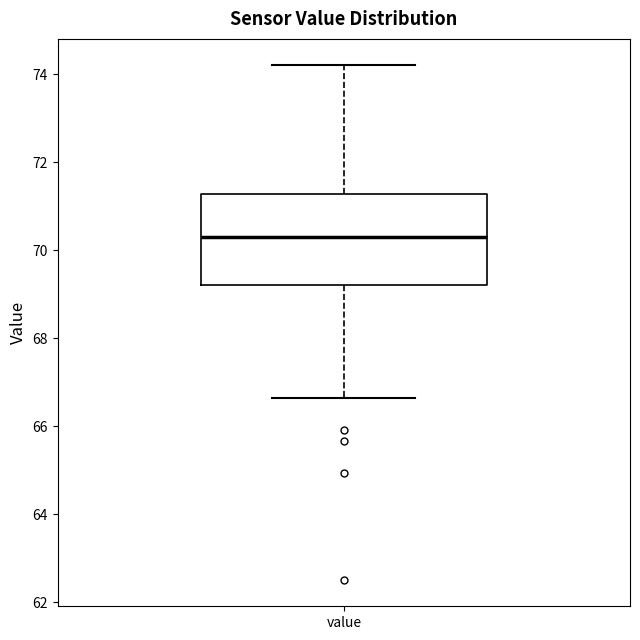

Where is the upper edge of the box for value on the y-axis? The values are not printed on the chart, so give them approximately, as read against the axis.

71.2